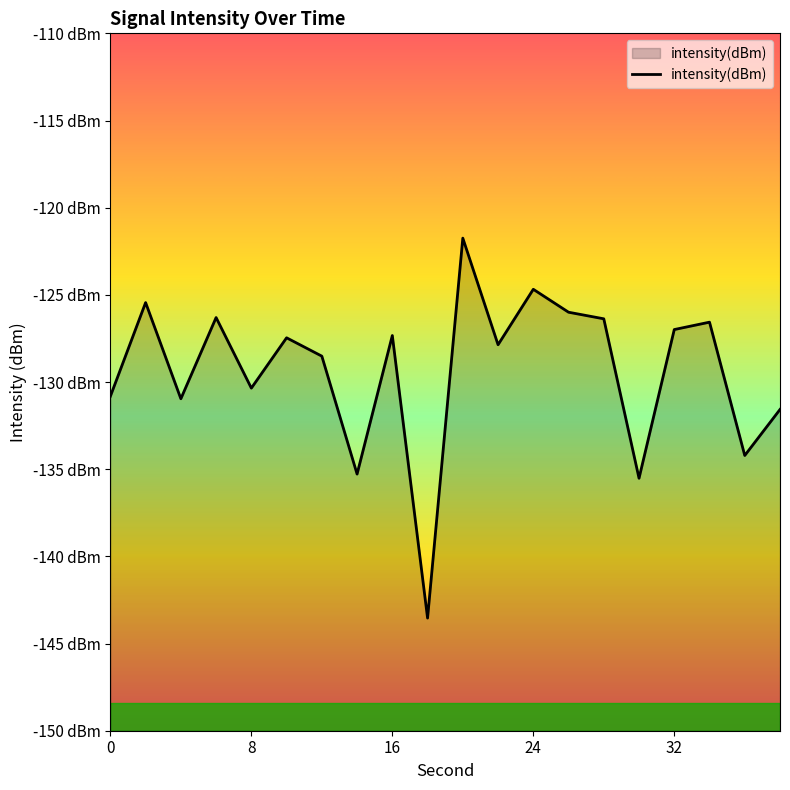

Rank the categories by value from highest to lowest.

20, 24, 2, 26, 6, 28, 34, 32, 16, 10, 22, 12, 8, 0, 4, 38, 36, 14, 30, 18